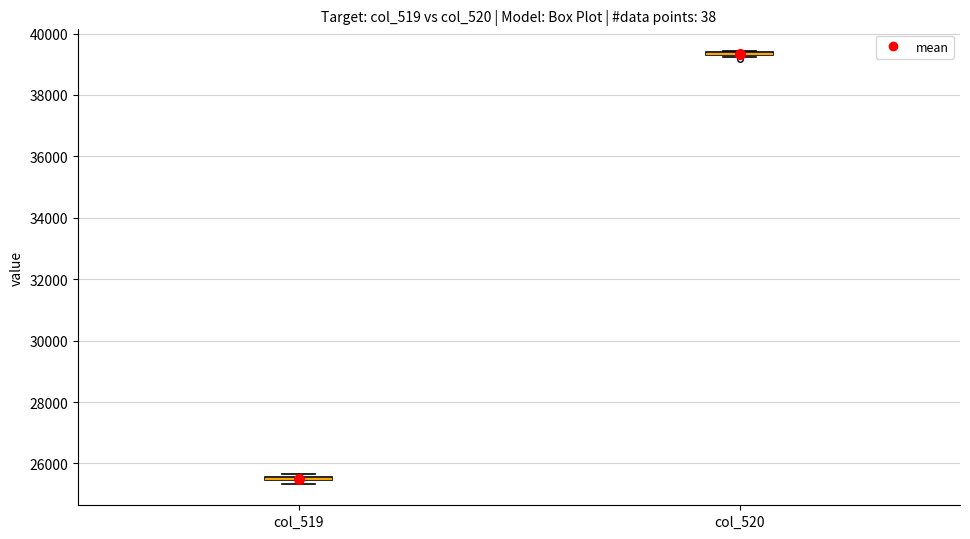

Where is the upper edge of the box for col_519 on the y-axis? The values are not printed on the chart, so give them approximately, as read against the axis.

25600